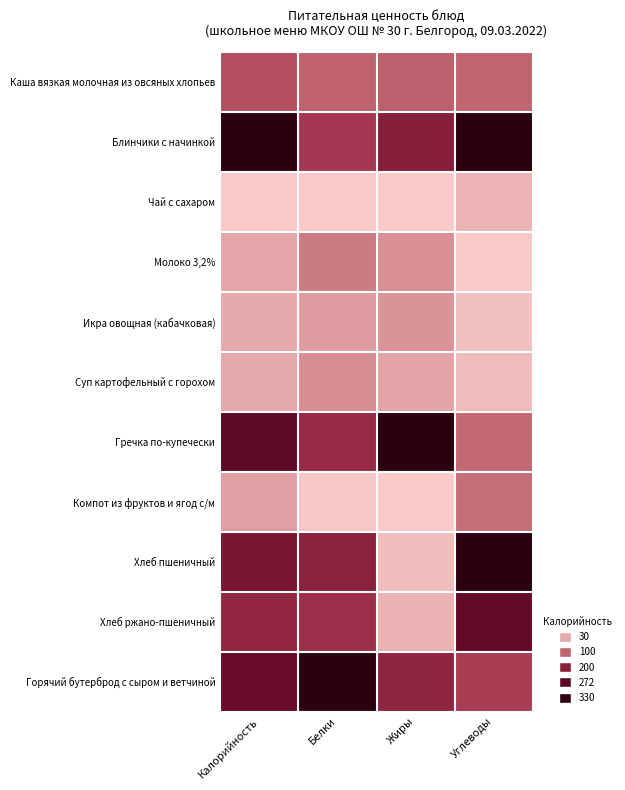

At Белки, list the series in order from largest to smallest.

Горячий бутерброд с сыром и ветчиной, Хлеб пшеничный, Гречка по-купечески, Хлеб ржано-пшеничный, Блинчики с начинкой, Каша вязкая молочная из овсяных хлопьев, Молоко 3,2%, Суп картофельный с горохом, Икра овощная (кабачковая), Компот из фруктов и ягод с/м, Чай с сахаром